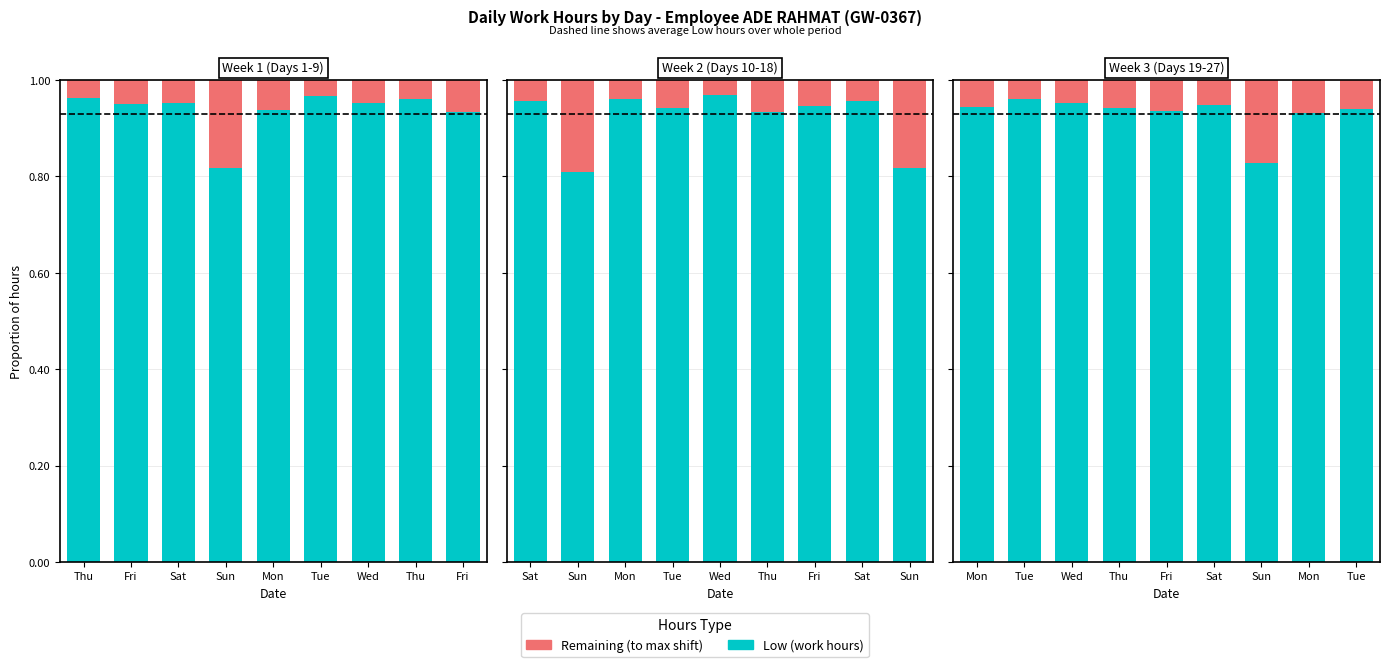

What is the difference between the highest and lowest values at Sat?

0.9